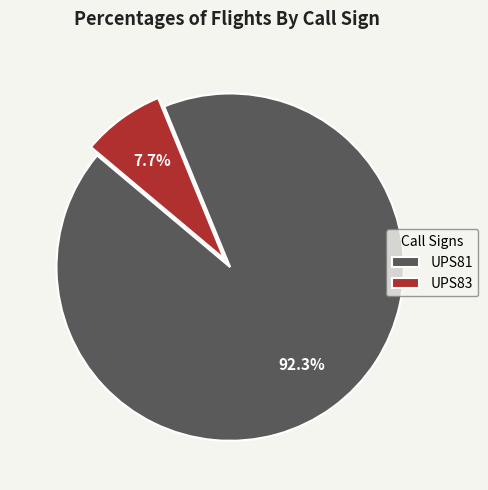

Which slice represents more than half of the pie?

UPS81